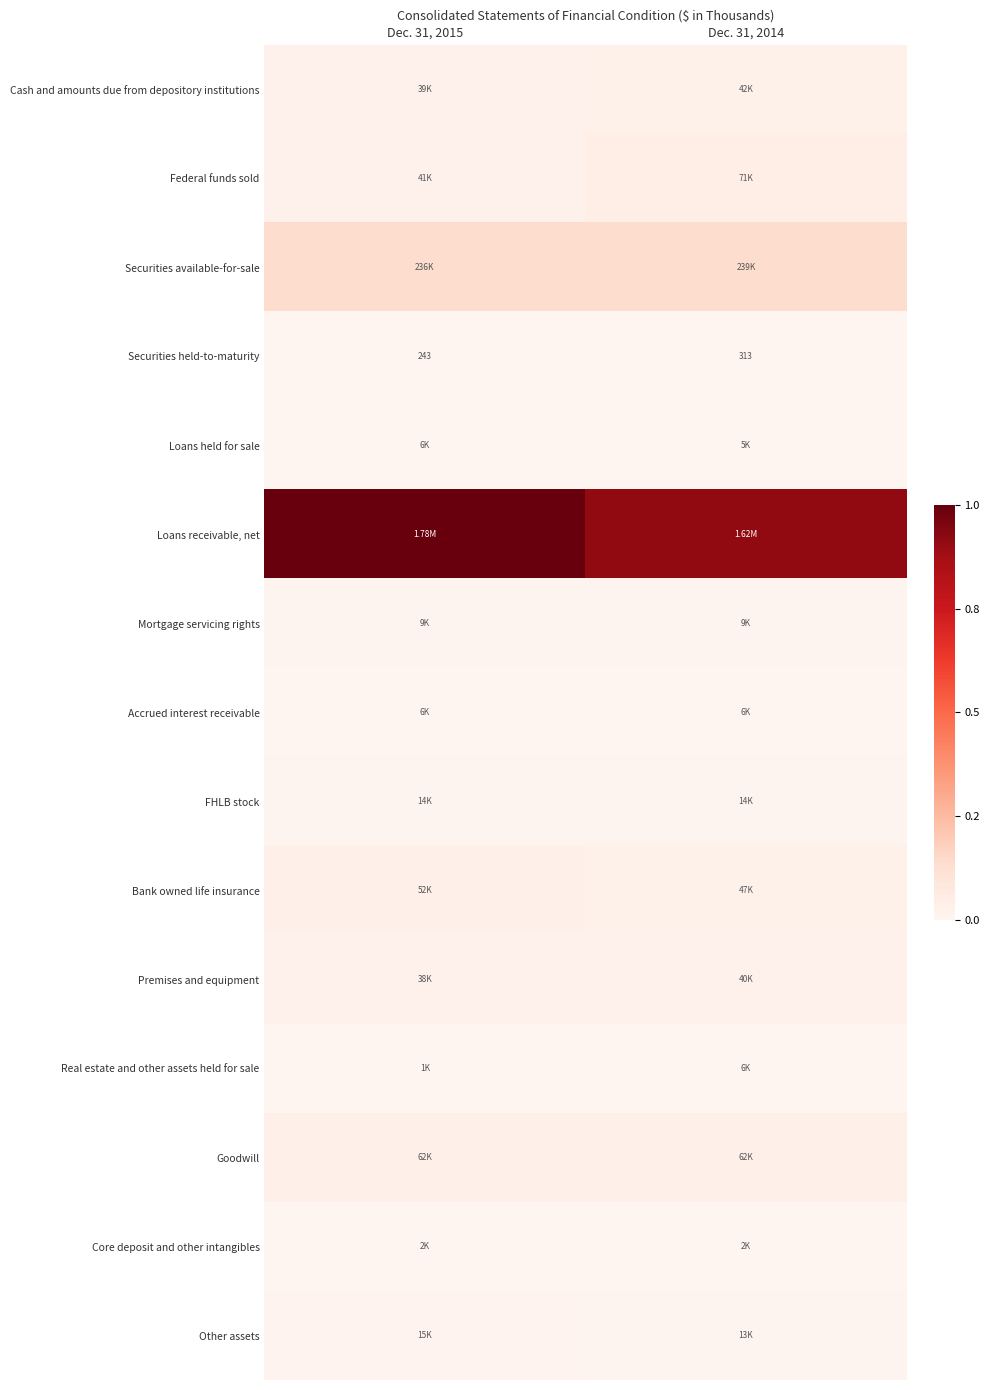

Which series has the widest spread of values?

Loans receivable, net